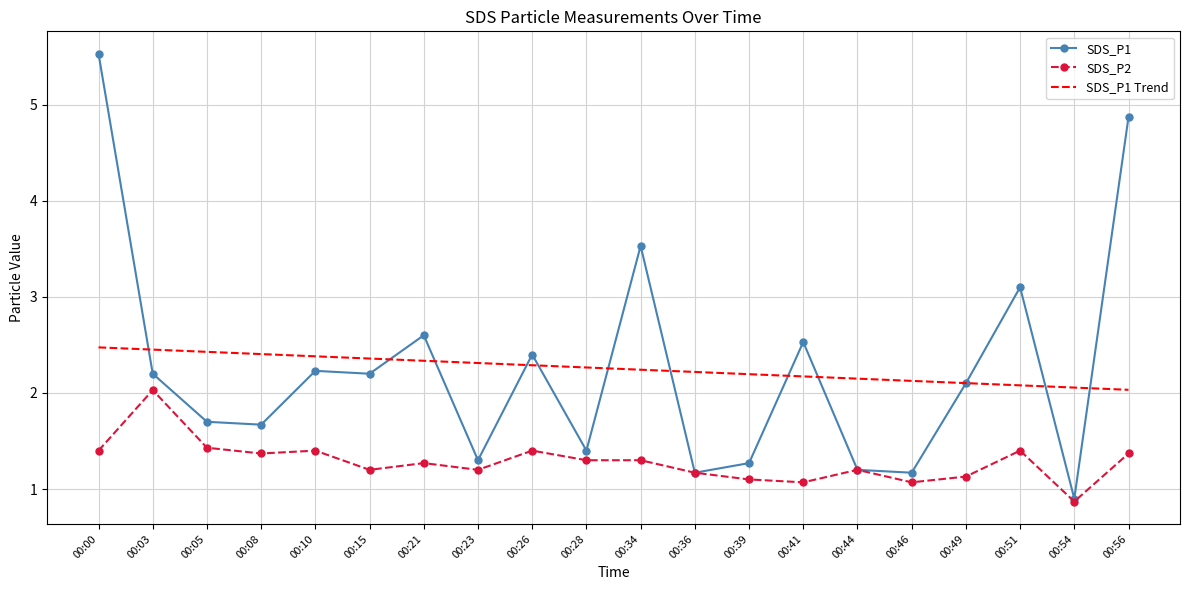

List the series in order of their peak value, highest first.

SDS_P1, SDS_P1 Trend, SDS_P2